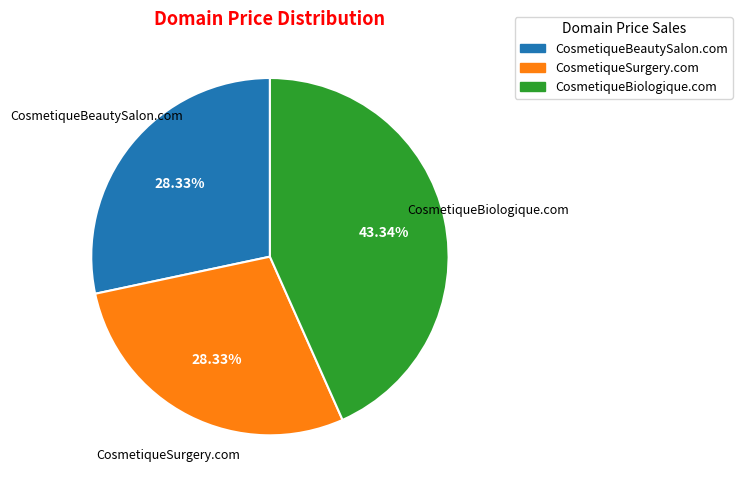

The CosmetiqueBeautySalon.com slice represents 28% of the pie. True or false?

True